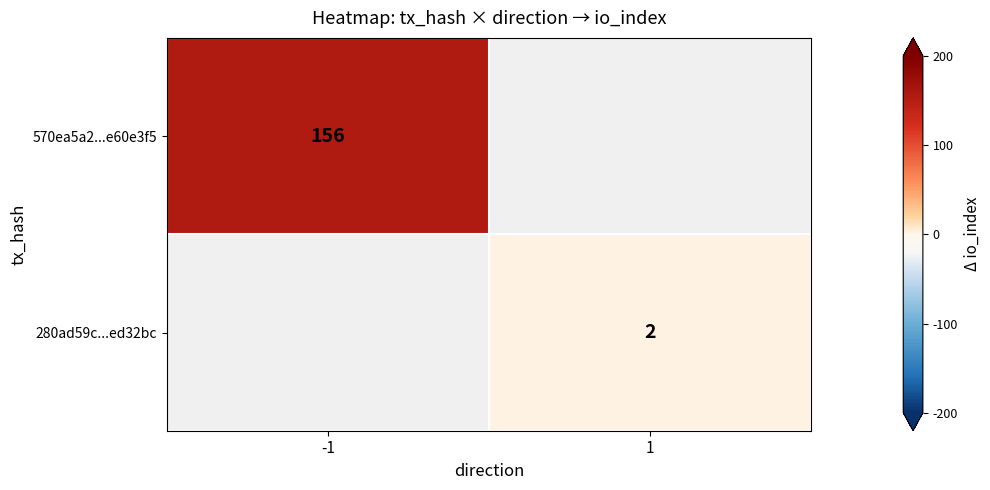

True or false: 280ad59c...ed32bc has a value of 2 at 1.

True